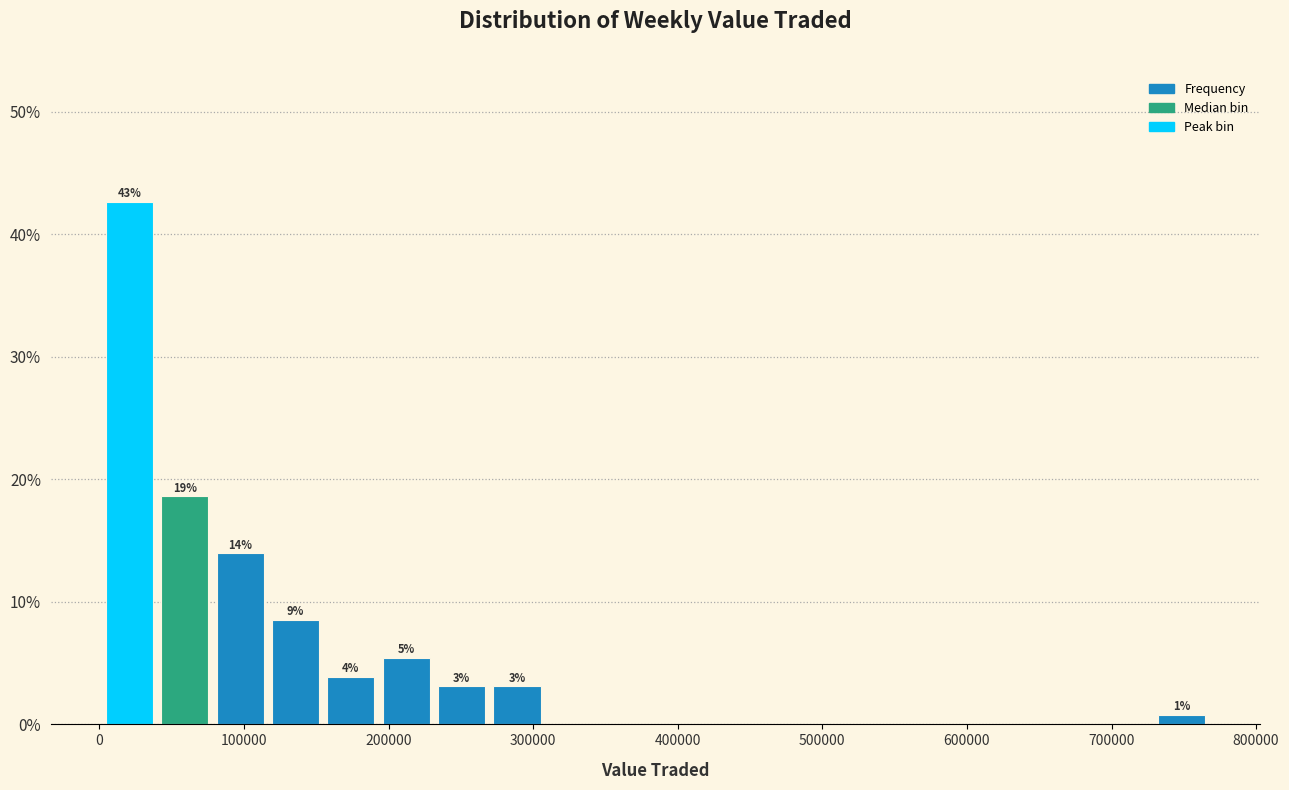

Around what value on the x-axis is the tallest bar? Give the approximate position of its centre, as read against the axis.

20000